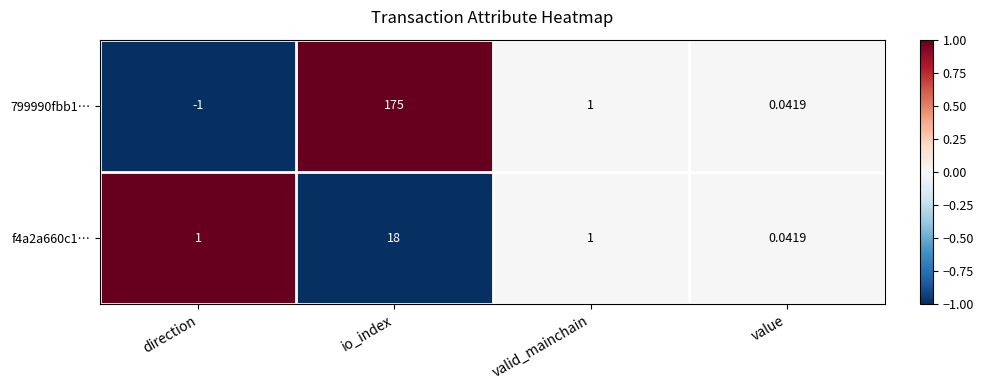

Count the number of data series in this chart.

2